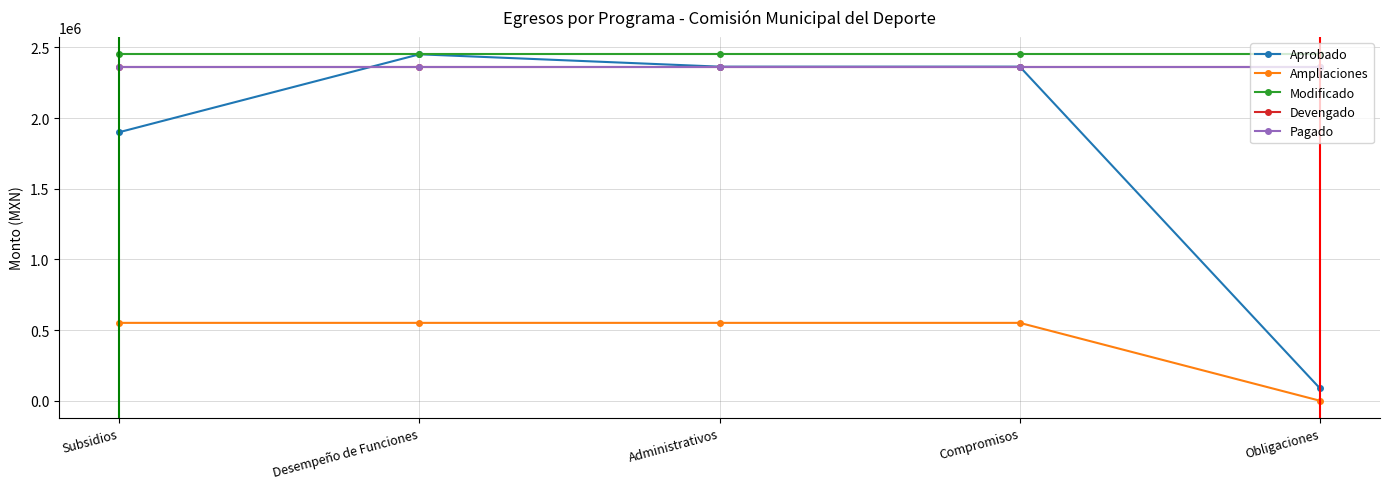

What is the total value across all series at Obligaciones?

7265431.2